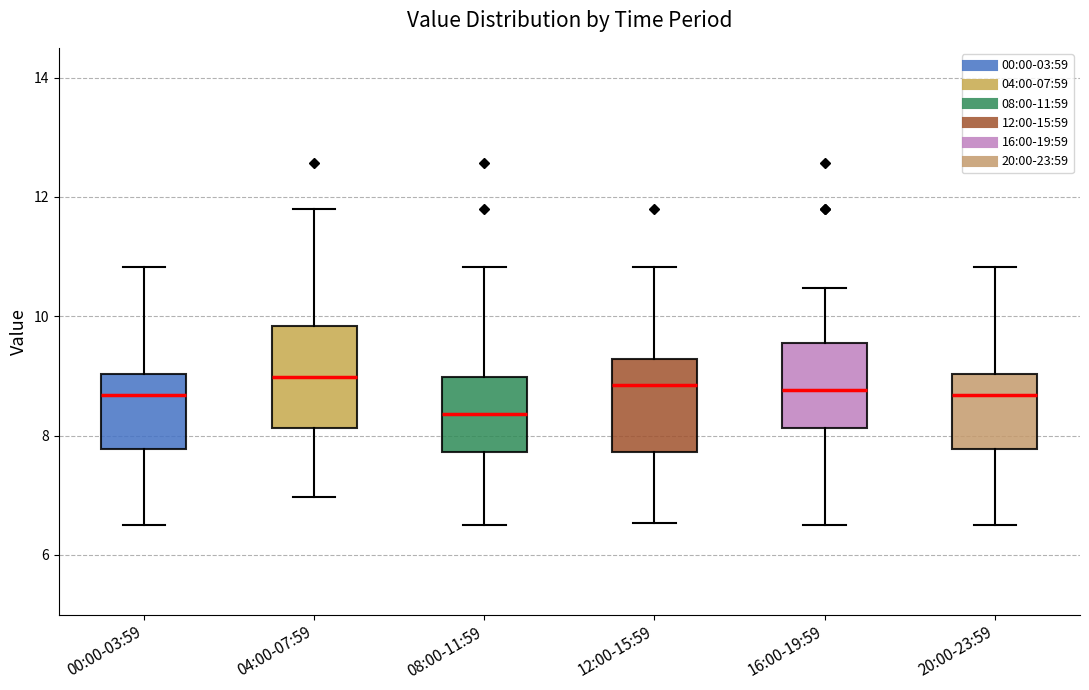

Reading left to right, read every box against the y-axis: the position of its median line, the range the box covers, and the ends of its whiskers. The values are not printed on the chart, so give them approximately, as read against the axis.

00:00-03:59: median 8.6, box 7.8 to 9.0, whiskers 6.6 to 10.8
04:00-07:59: median 9.0, box 8.2 to 9.8, whiskers 7.0 to 11.8
08:00-11:59: median 8.4, box 7.8 to 9.0, whiskers 6.6 to 10.8
12:00-15:59: median 8.8, box 7.8 to 9.2, whiskers 6.6 to 10.8
16:00-19:59: median 8.8, box 8.2 to 9.6, whiskers 6.6 to 10.4
20:00-23:59: median 8.6, box 7.8 to 9.0, whiskers 6.6 to 10.8